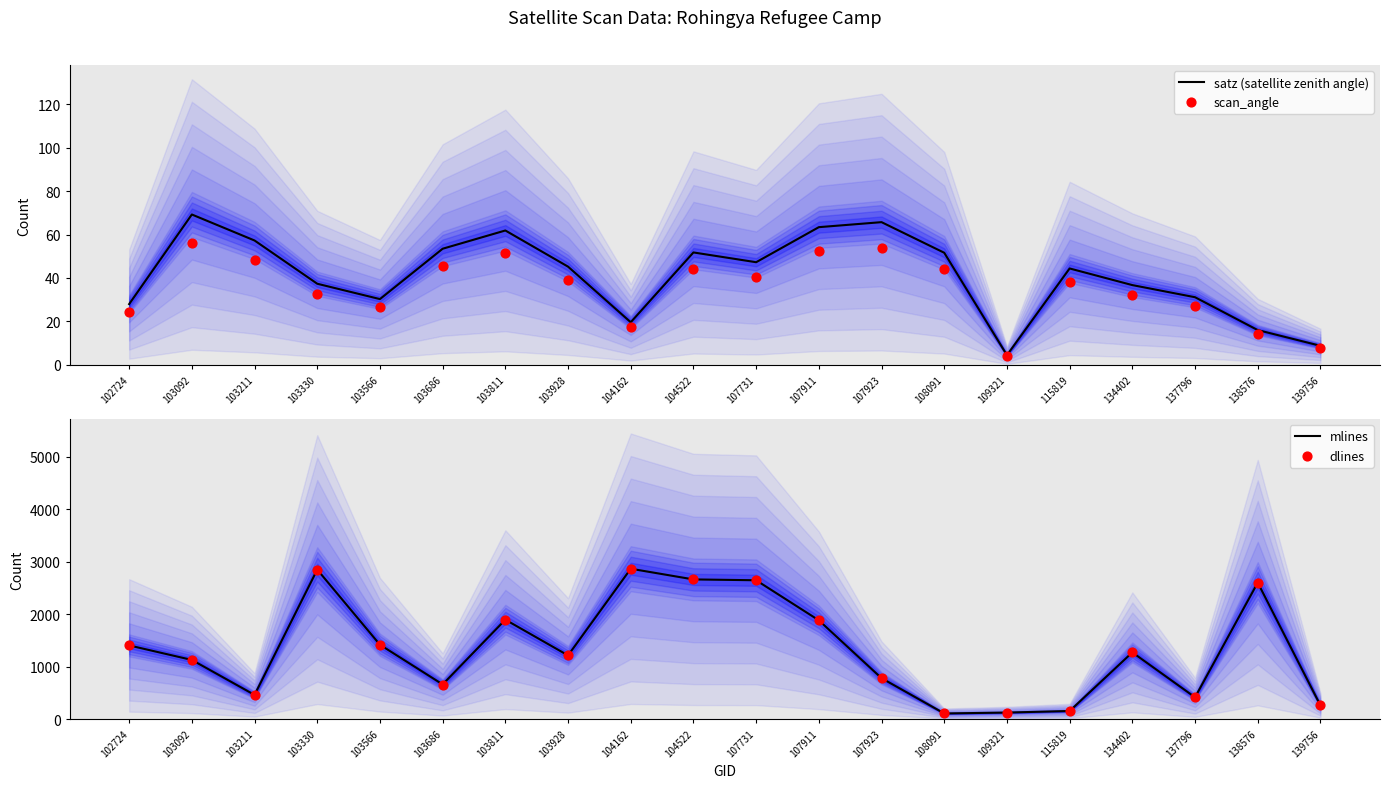

What is the total value across all series at 138576?

5234.1